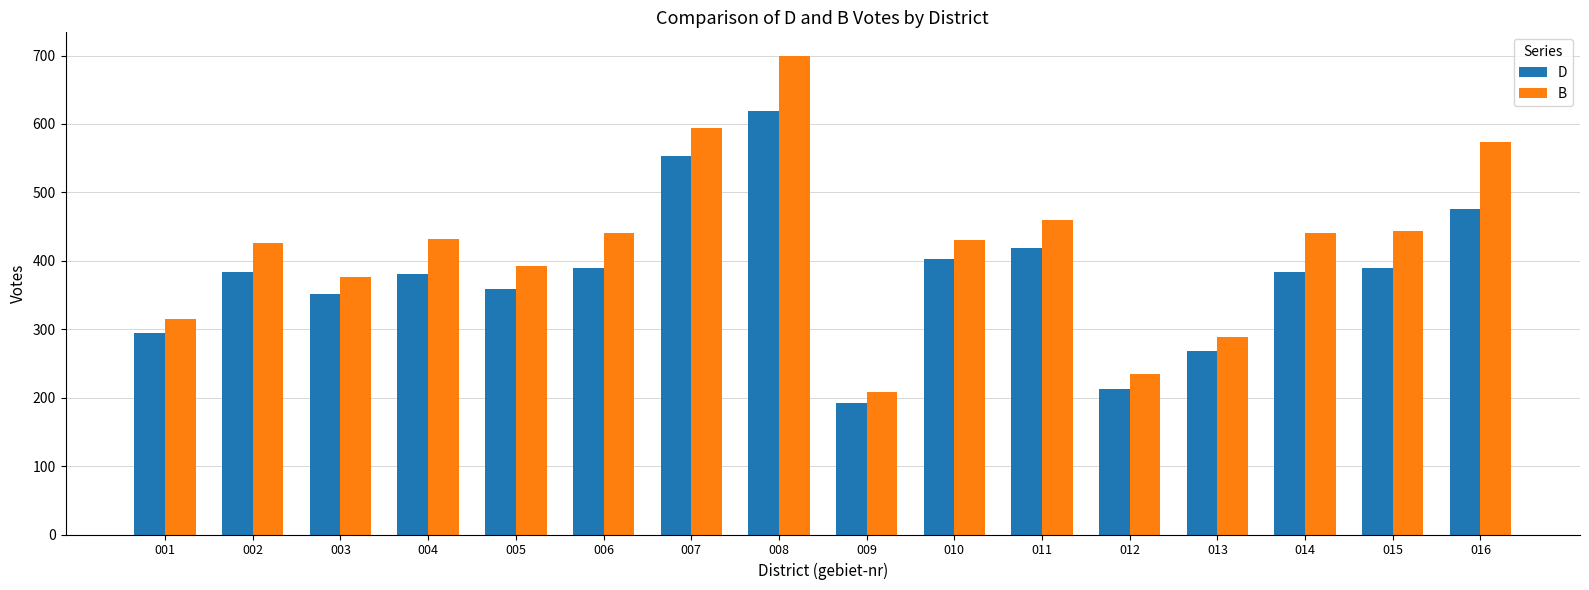

What is the difference between the second highest and minimum values in the B series?

386